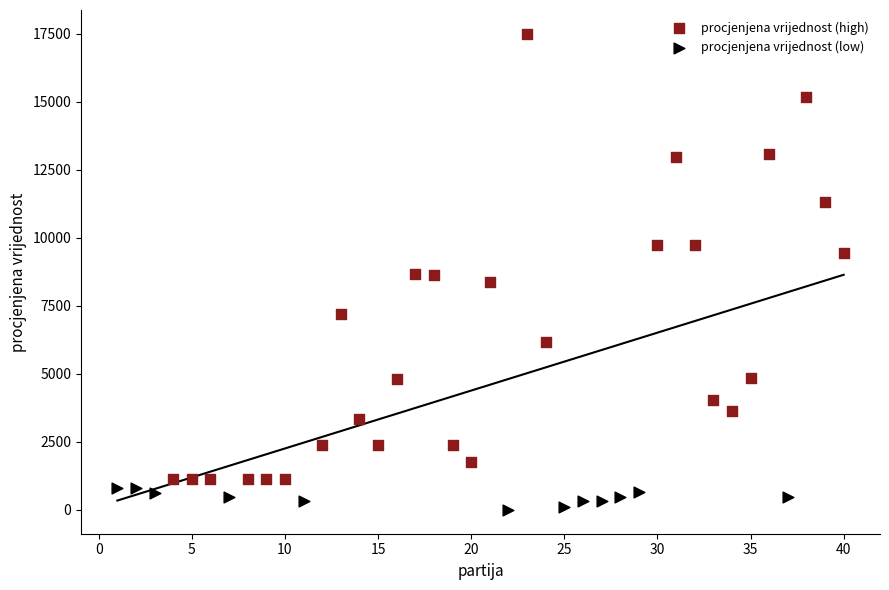

Which series has the largest Y range (max minus min)?

procjenjena vrijednost (high)